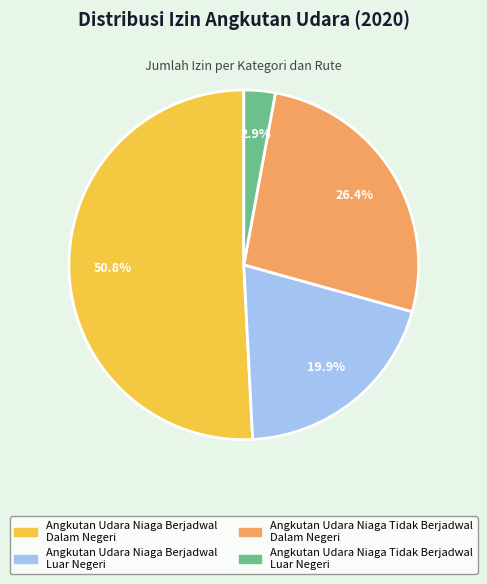

What is the largest slice in the pie chart?

Angkutan Udara Niaga Berjadwal Dalam Negeri